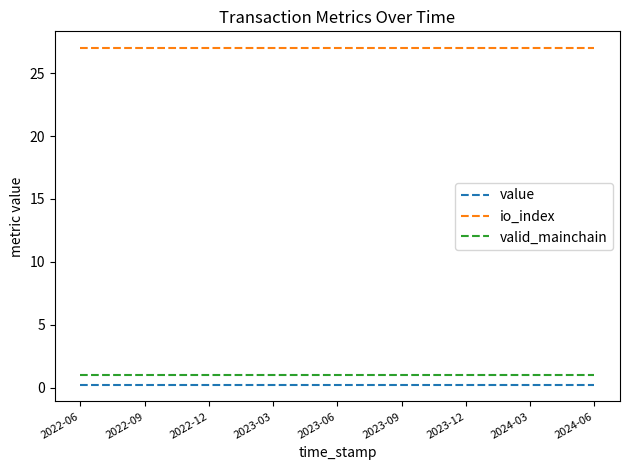

True or false: io_index and valid_mainchain cross at least once.

False